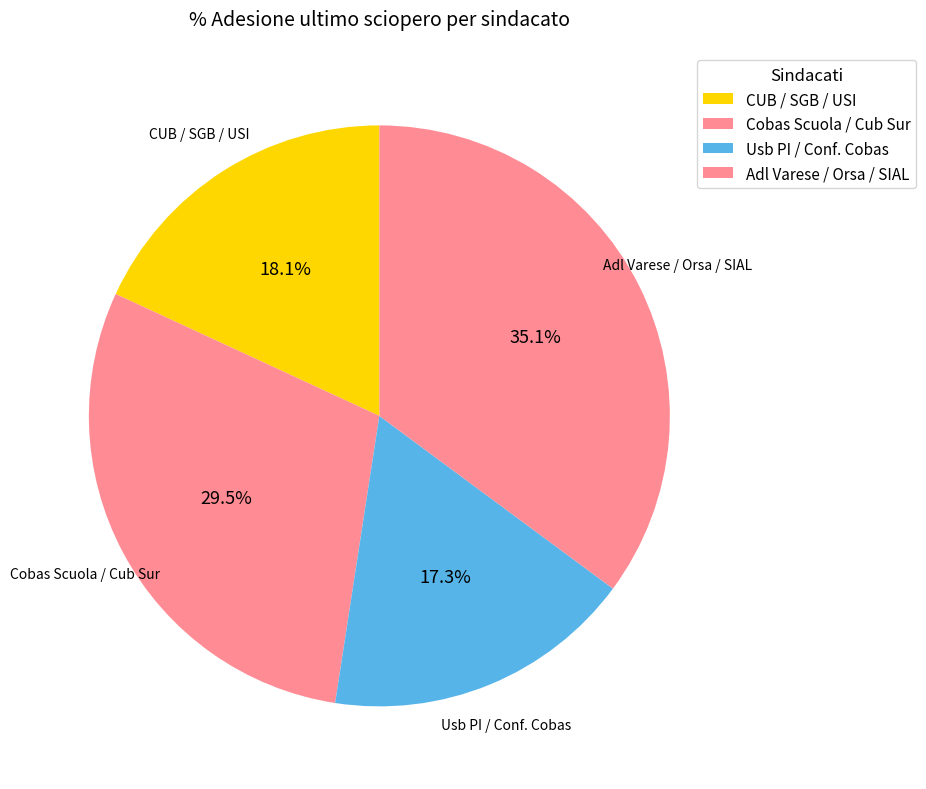

Which slice is the smallest?

Usb PI